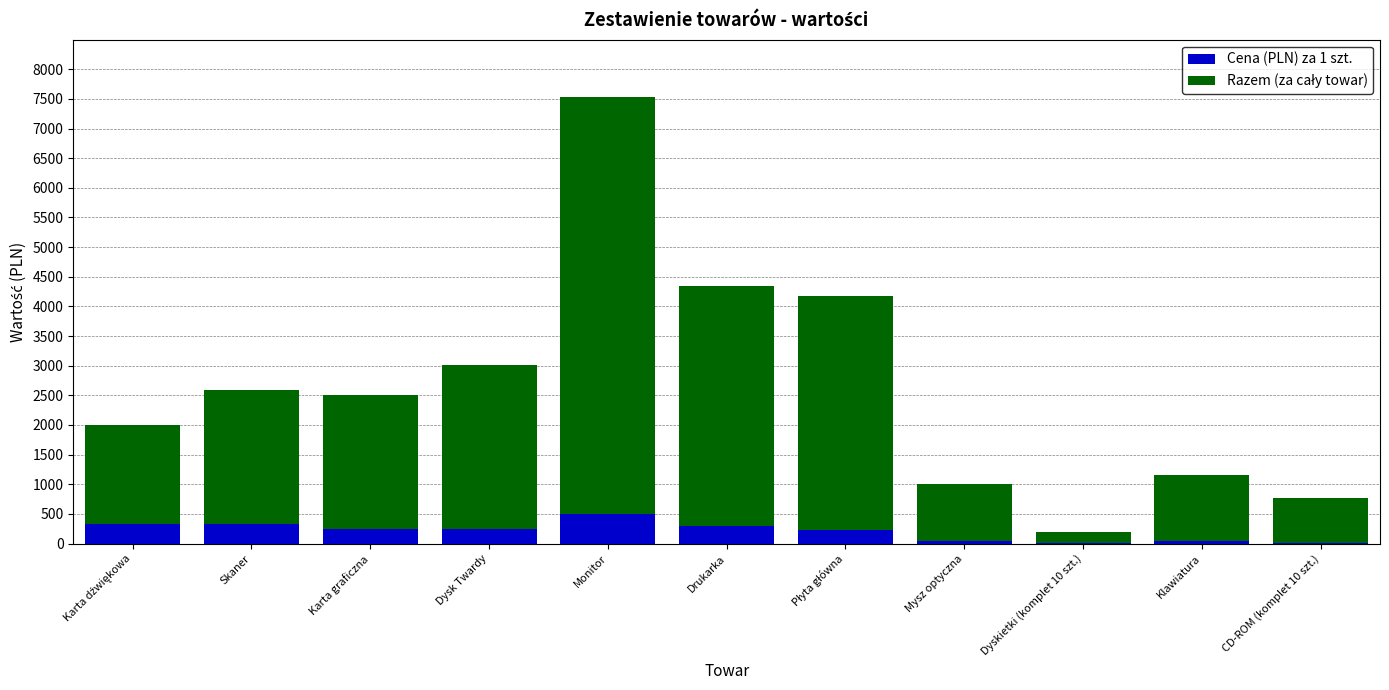

What is the total value across all series at Karta graficzna?

2509.0